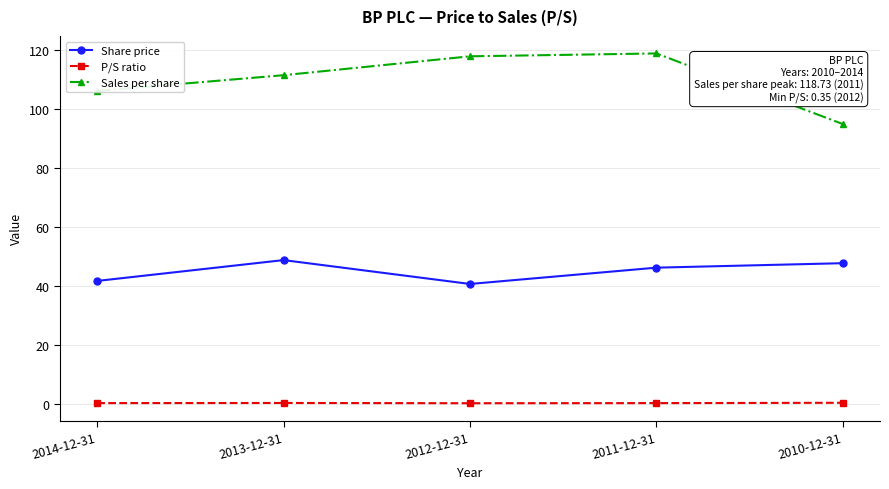

Rank the series at 2011-12-31 from highest to lowest value.

Sales per share, Share price, P/S ratio